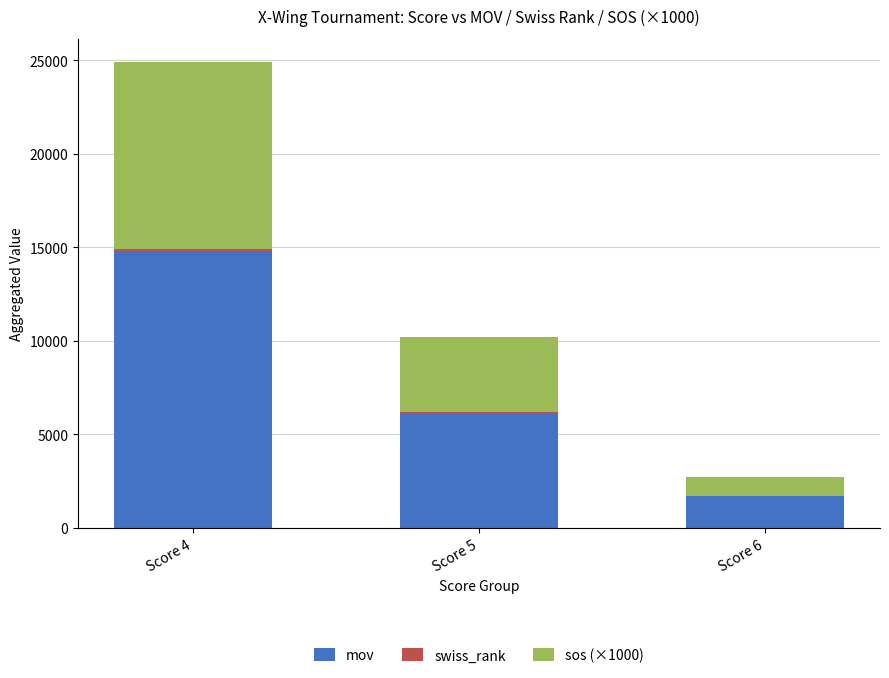

How many data points does each series have?

3